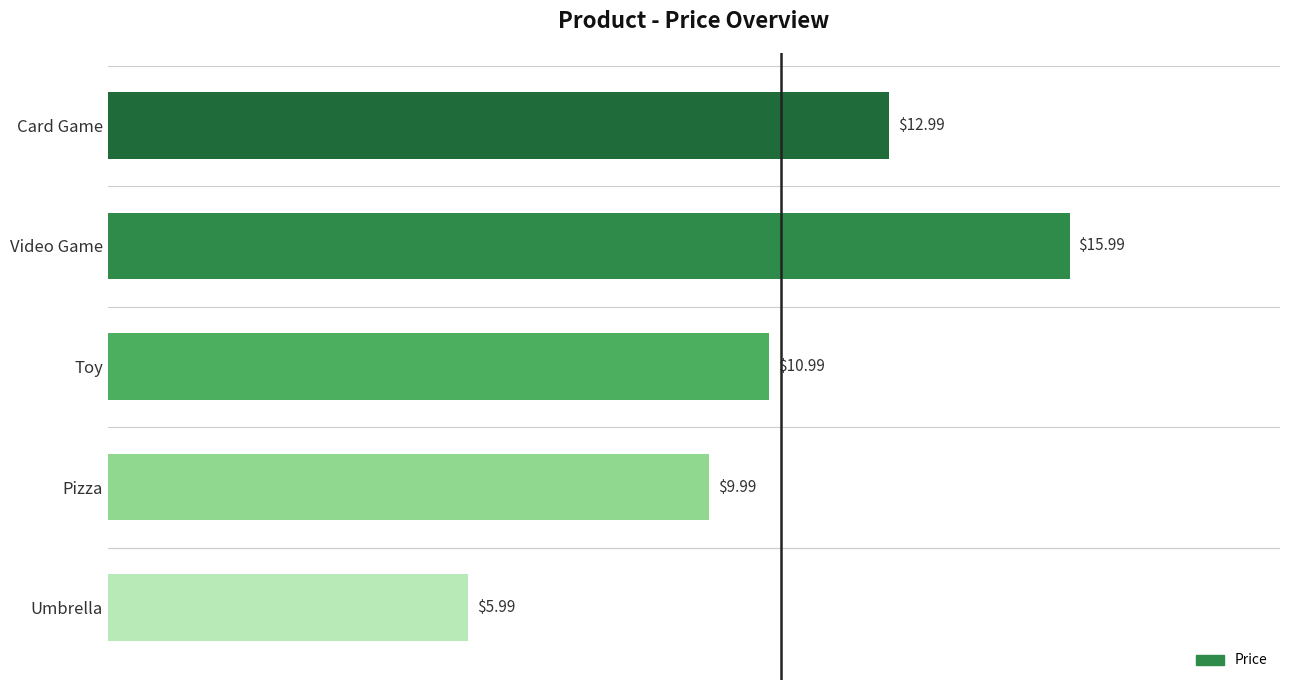

List the labels in order of value, smallest first.

Umbrella, Pizza, Toy, Card Game, Video Game